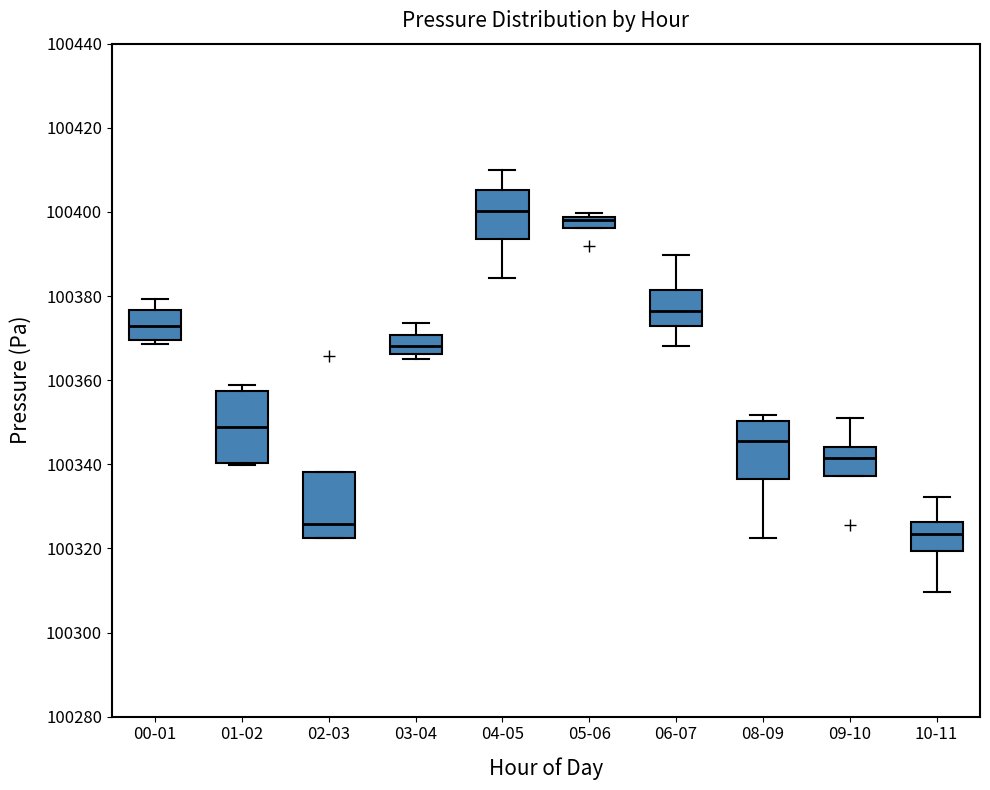

Which box has the lowest median line?

10-11